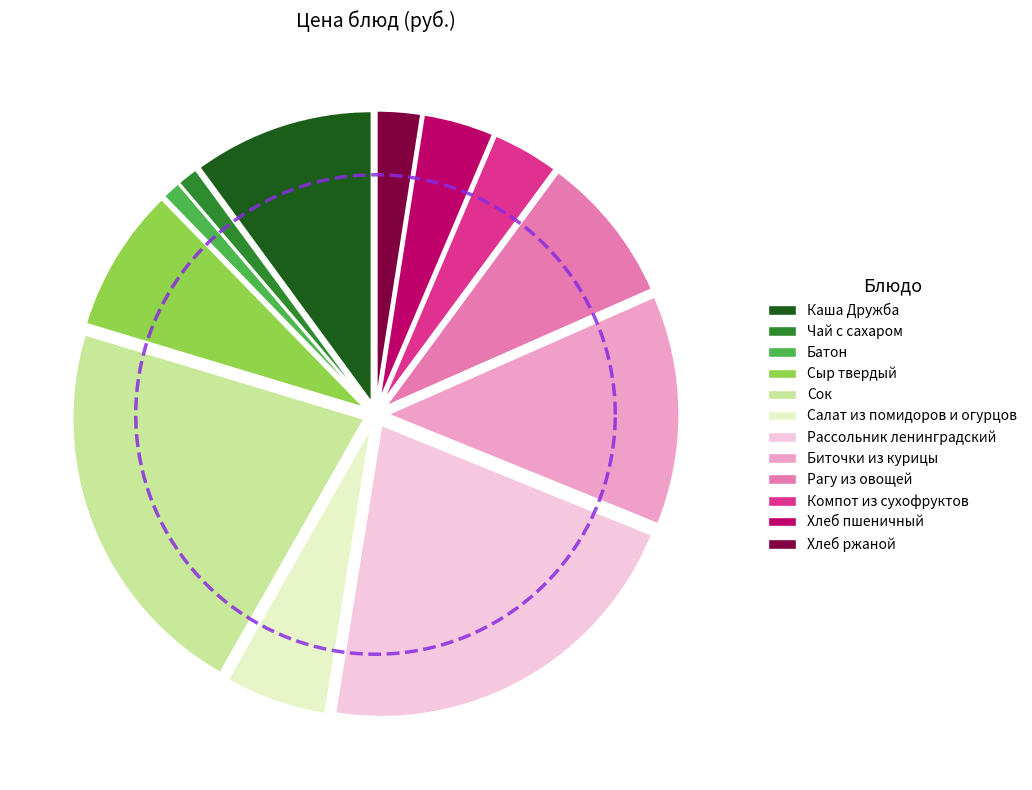

What percentage do Сыр твердый and Рассольник ленинградский together represent?

29.4%